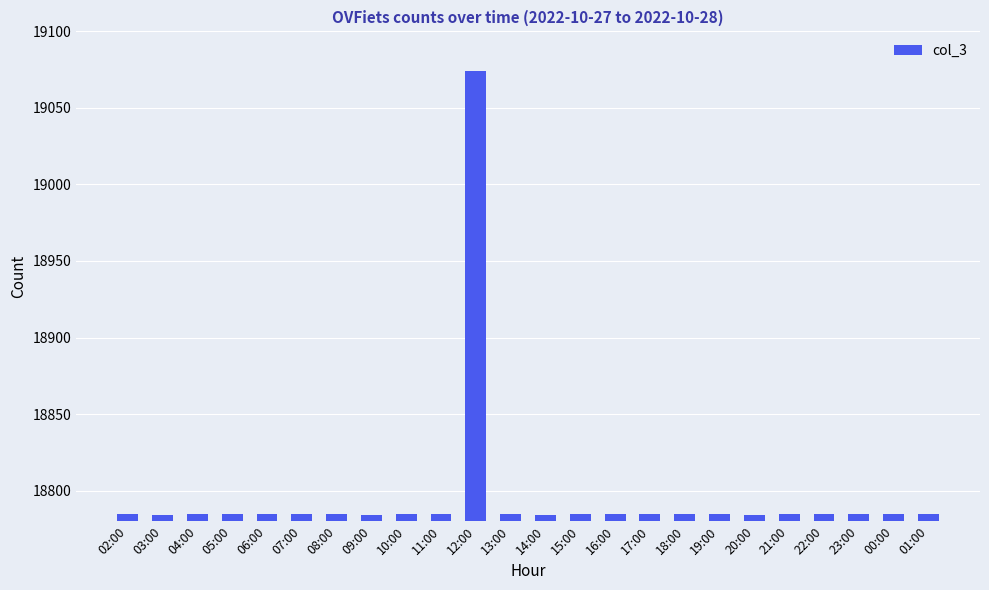

The value at 23:00 is 4162. True or false?

False